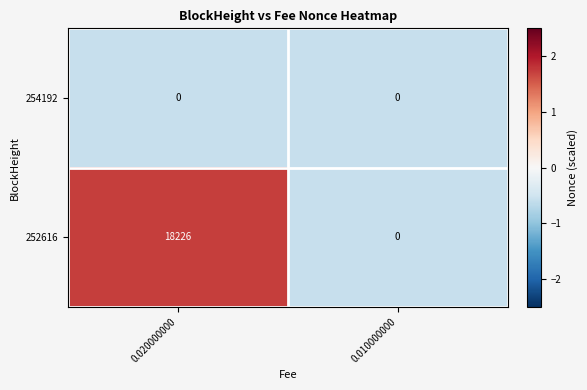

List the series in order of their overall mean, lowest first.

254192, 252616